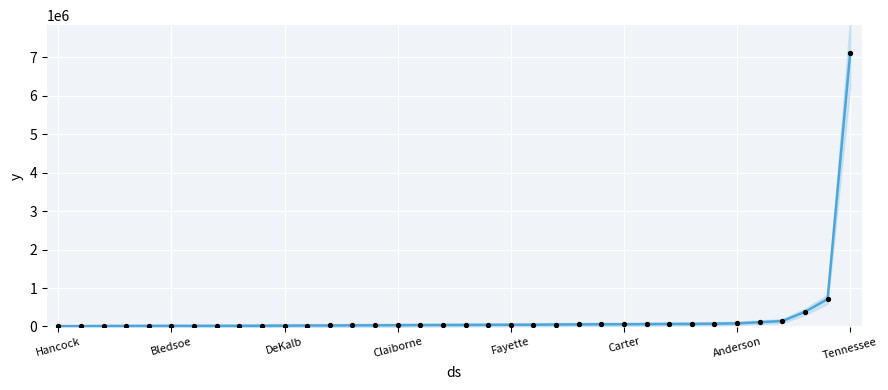

Which has a higher value, 33 or 34?

34